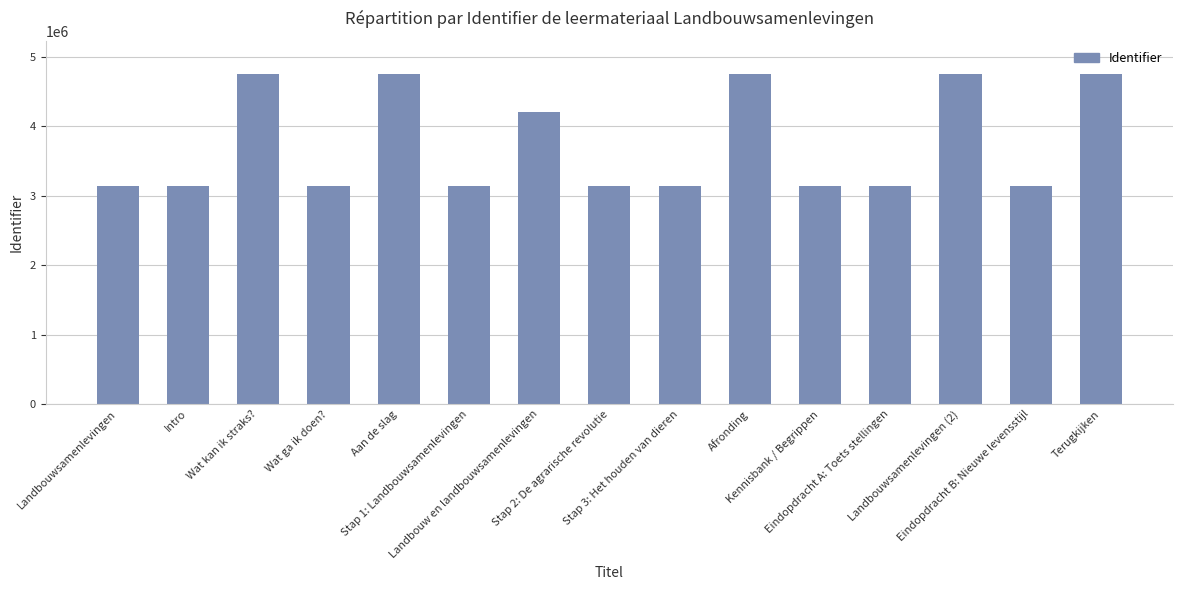

What is the value of the 13th bar from the left?

4743743